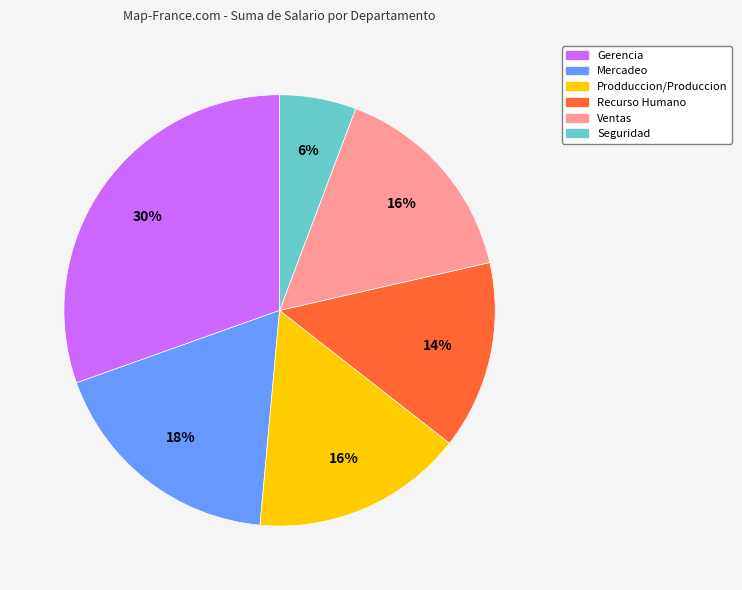

To the nearest percent, what is the difference between the Prodduccion/Produccion and Mercadeo slice percentages?

2%